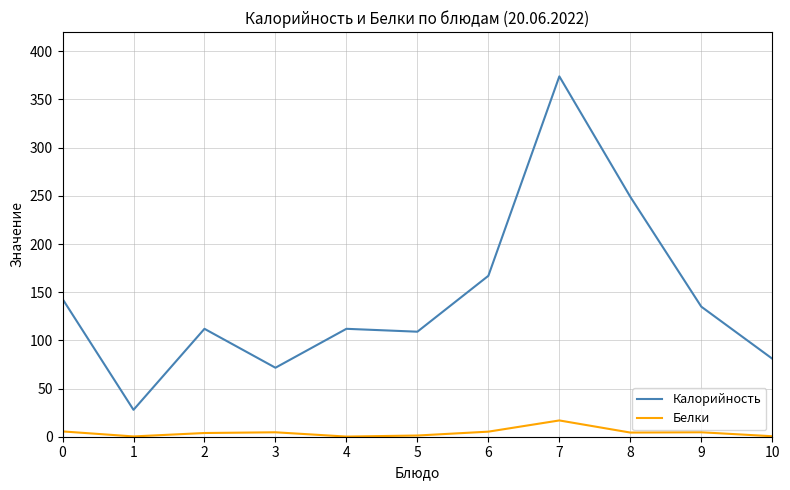

Between 0 and 1, which series saw the biggest shift?

Калорийность